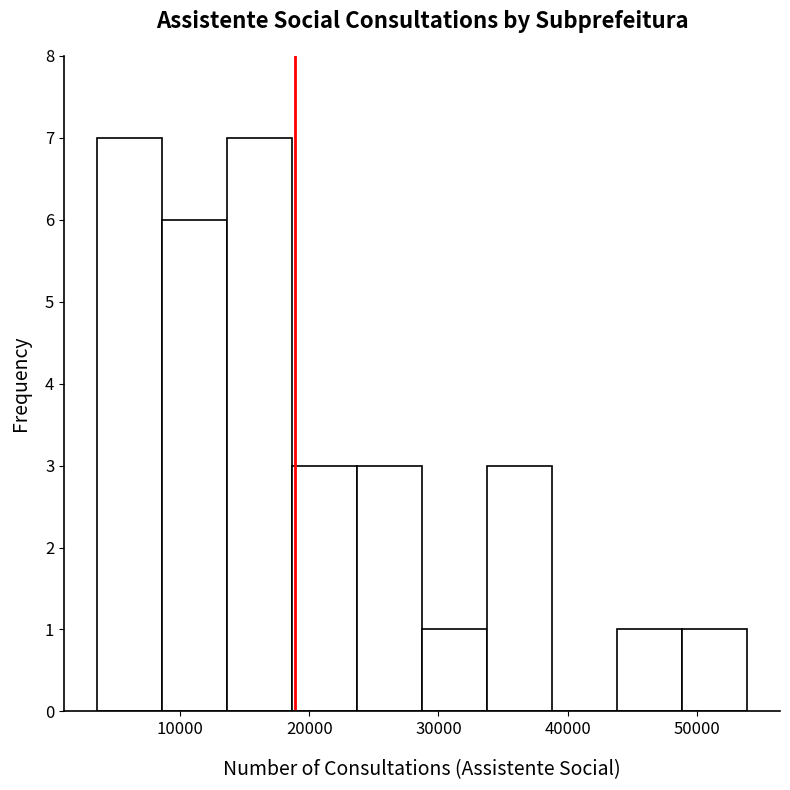

What is the height of the bar covering 4000 to 9000 on the x-axis? Neither the bar edges nor the heights are printed on the chart, so give them approximately, as read against the axes.

7